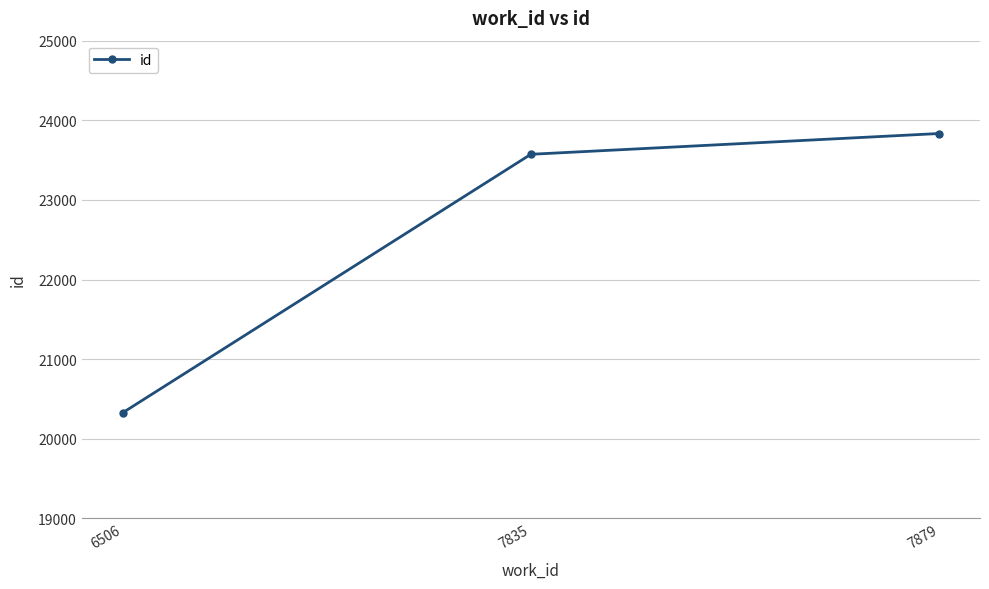

Read the value at 7879.

23834